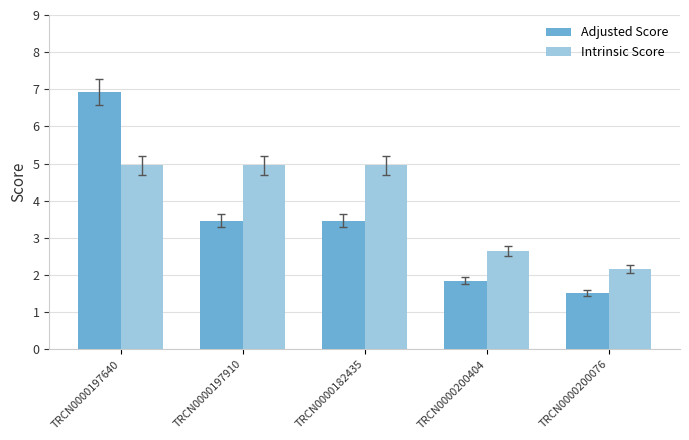

Which category has the highest value across all series?

TRCN0000197640